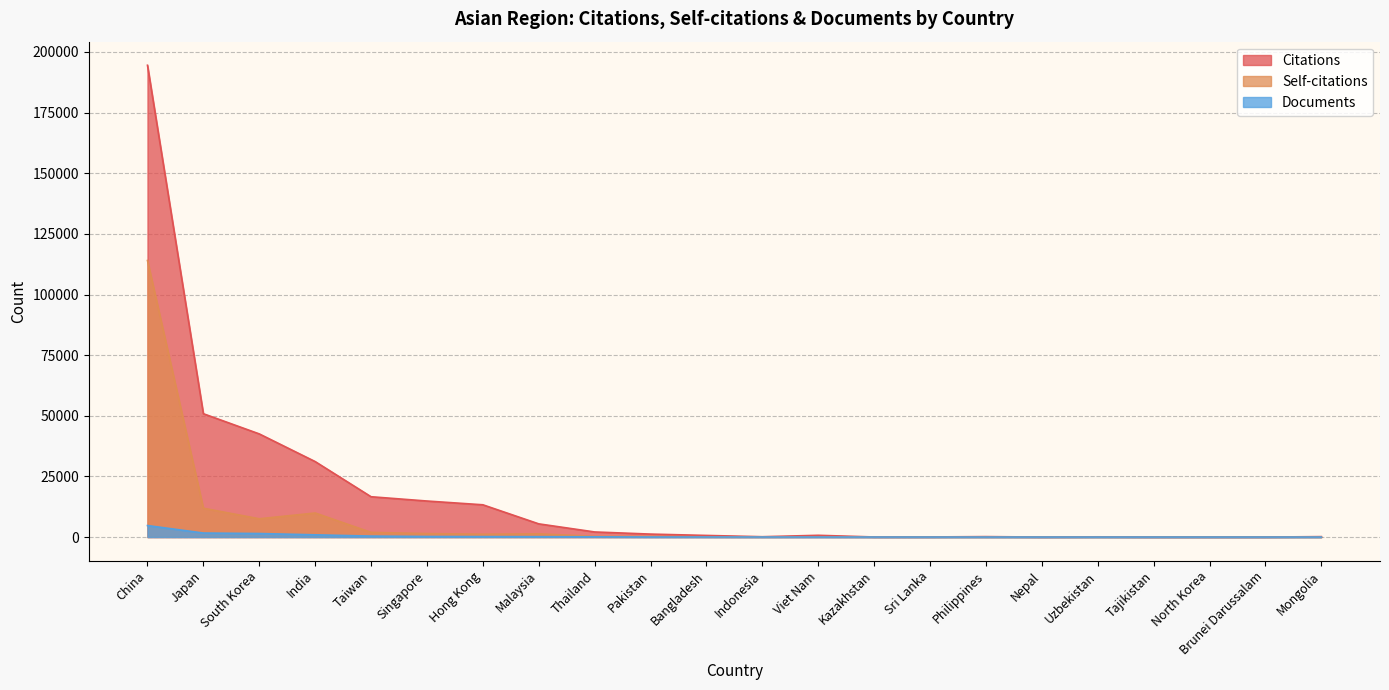

What are all the series names shown in the legend?

Citations, Self-citations, Documents